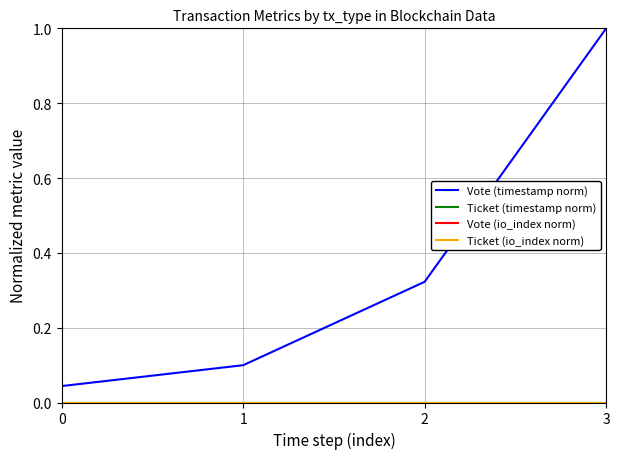

Is this an area chart (filled region under the line)?

No